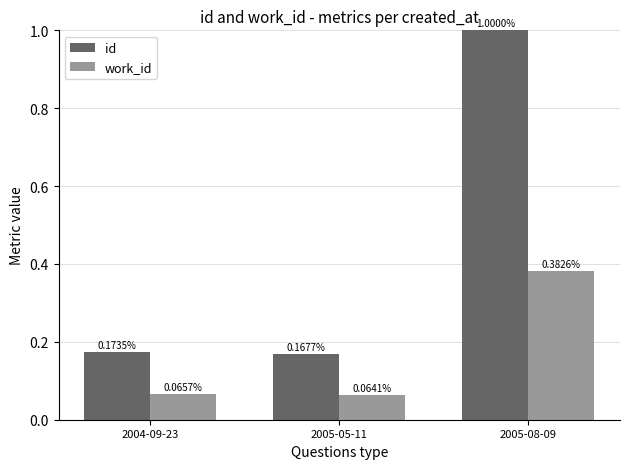

How many work_id values are between 0 and 1?

3